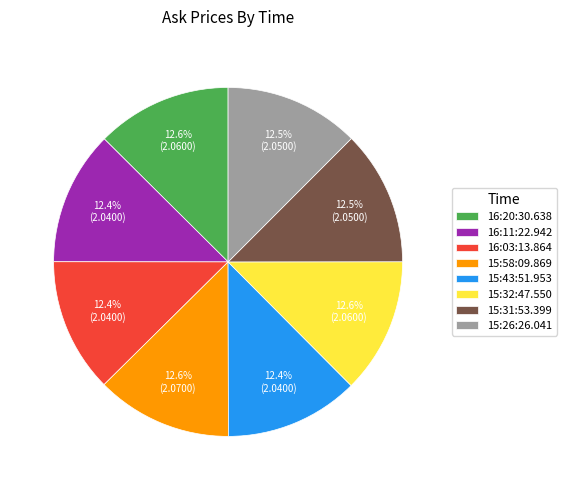

Count the number of slices in the pie.

8